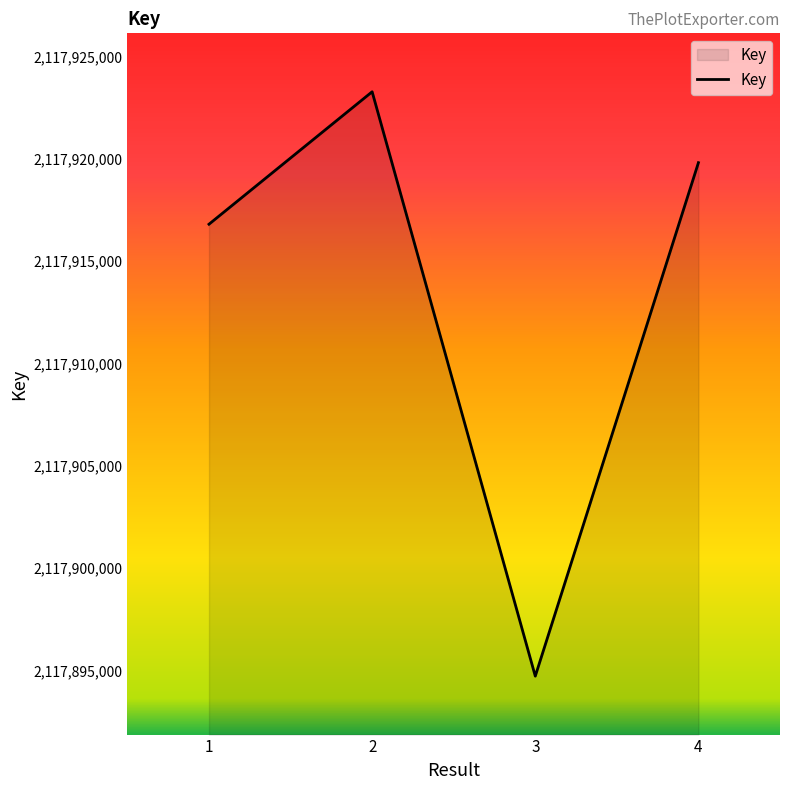

What is the change in value from 1 to 4?

+3006